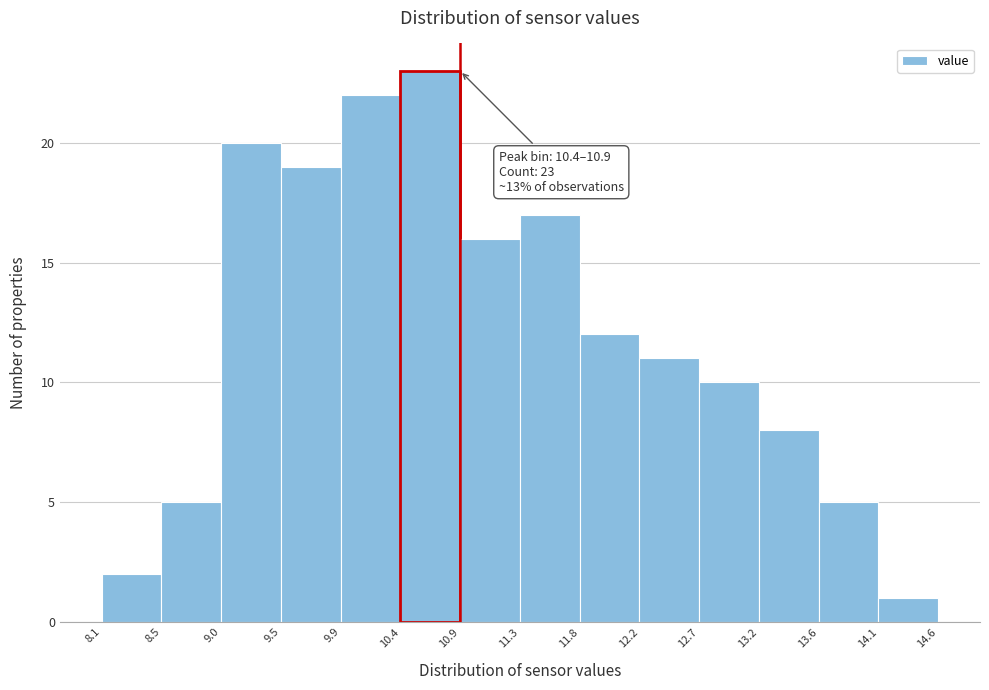

Over which range of the x-axis is the bar tallest?

10.4 to 10.9